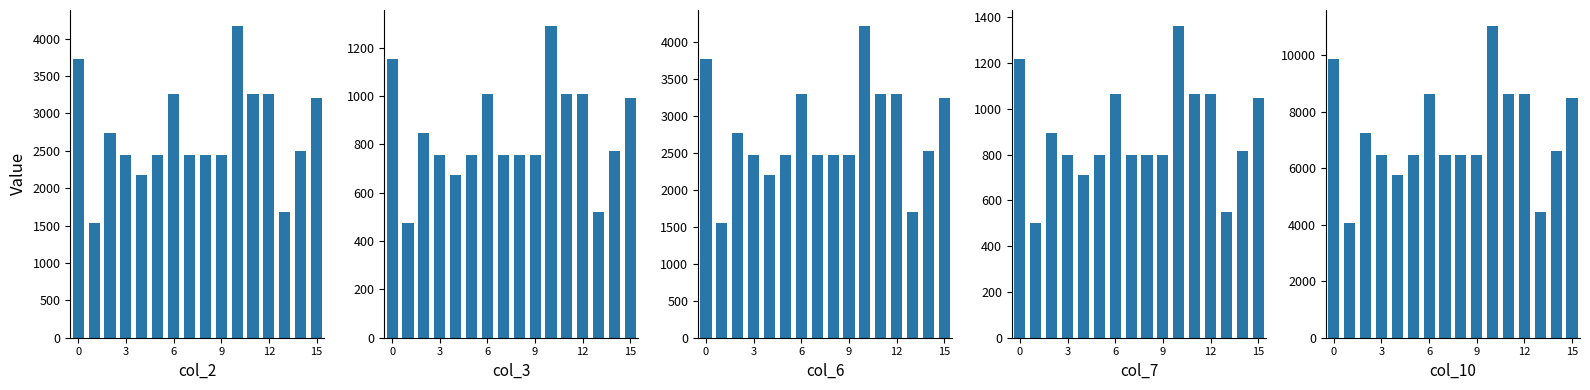

Reading left to right, list all the values displayed in this chart.

col_2: 3733.1	1540.2	2731.1	2444.8	2175.7	2439.1	3263.6	2444.8	2439.1	2444.8	4174.0	3257.9	3257.9	1677.6	2496.4	3212.1
col_3: 1155.0	476.5	845.0	756.4	673.1	754.6	1009.7	756.4	754.6	756.4	1291.4	1007.9	1007.9	519.0	772.3	993.8
col_6: 3771.9	1556.2	2759.5	2470.2	2198.3	2464.5	3297.5	2470.2	2464.5	2470.2	4217.3	3291.7	3291.7	1695.0	2522.3	3245.4
col_7: 1219.8	503.3	892.4	798.9	710.9	797.0	1066.4	798.9	797.0	798.9	1363.8	1064.5	1064.5	548.2	815.7	1049.5
col_10: 9879.7	4076.1	7228.0	6470.3	5758.1	6455.2	8637.2	6470.3	6455.2	6470.3	11046.5	8622.0	8622.0	4439.8	6606.7	8500.8